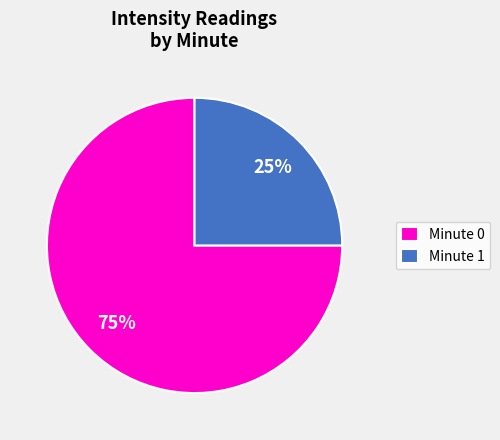

Combined, do Minute 0 and Minute 1 account for over 50%?

Yes